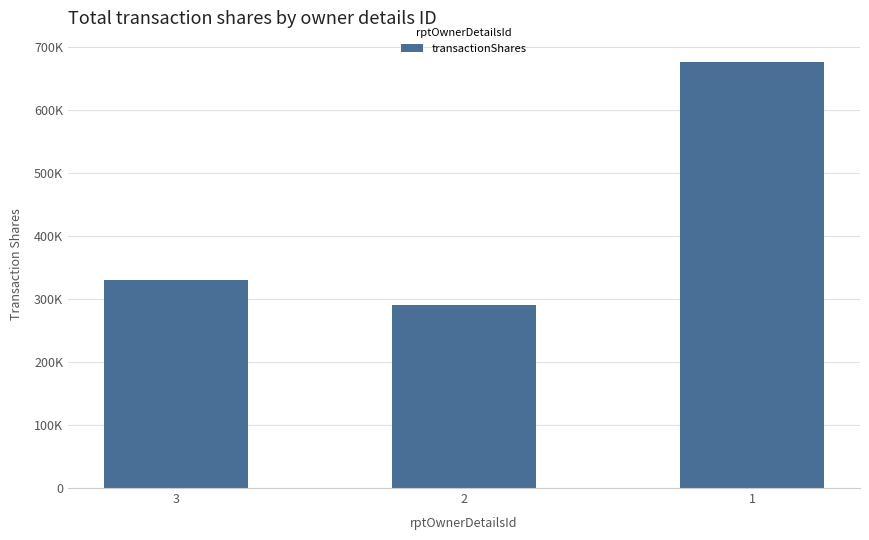

What is the difference between the values at 1 and 2?

386395